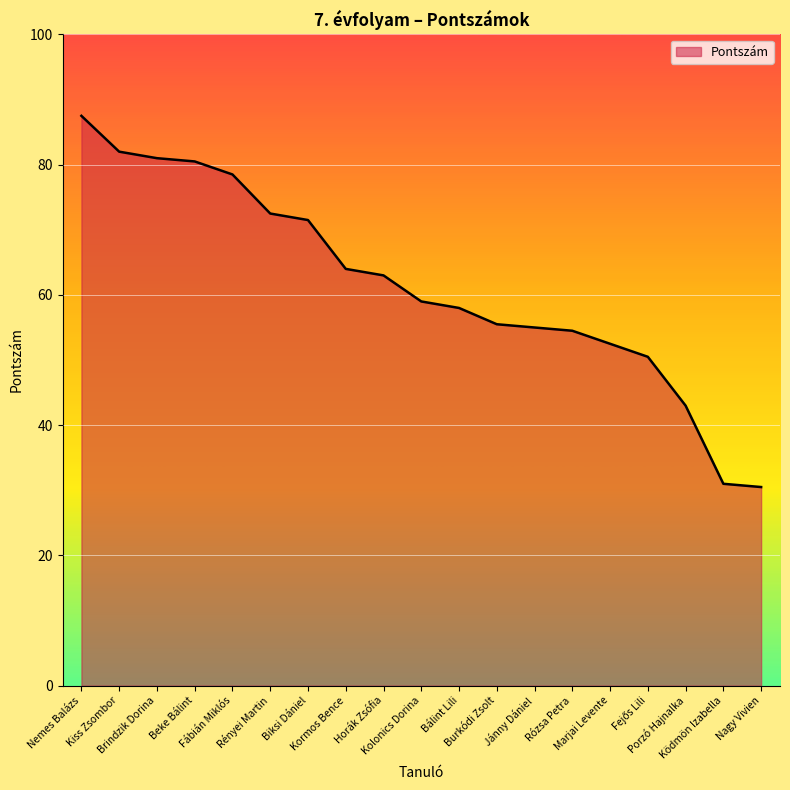

What is the ratio of the value at Rózsa Petra to the value at Beke Bálint?

0.7